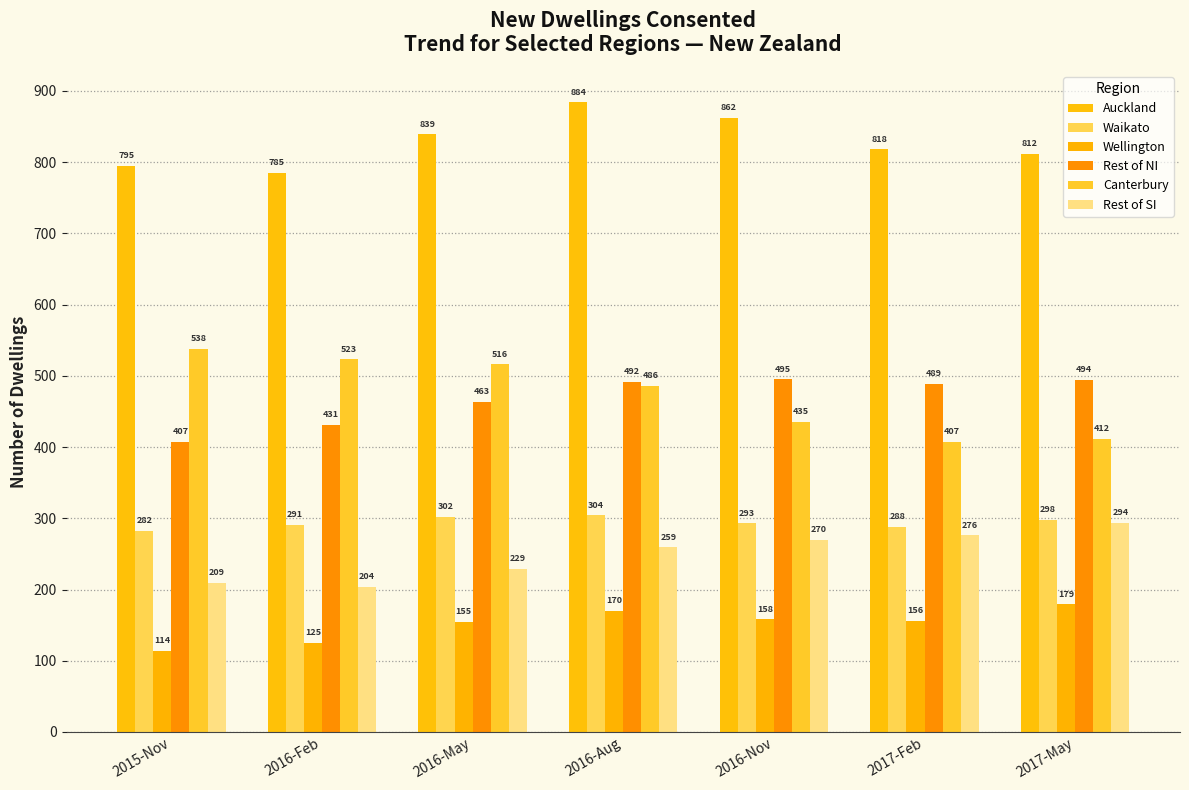

List the series in order of their peak value, highest first.

Auckland, Canterbury, Rest of NI, Waikato, Rest of SI, Wellington